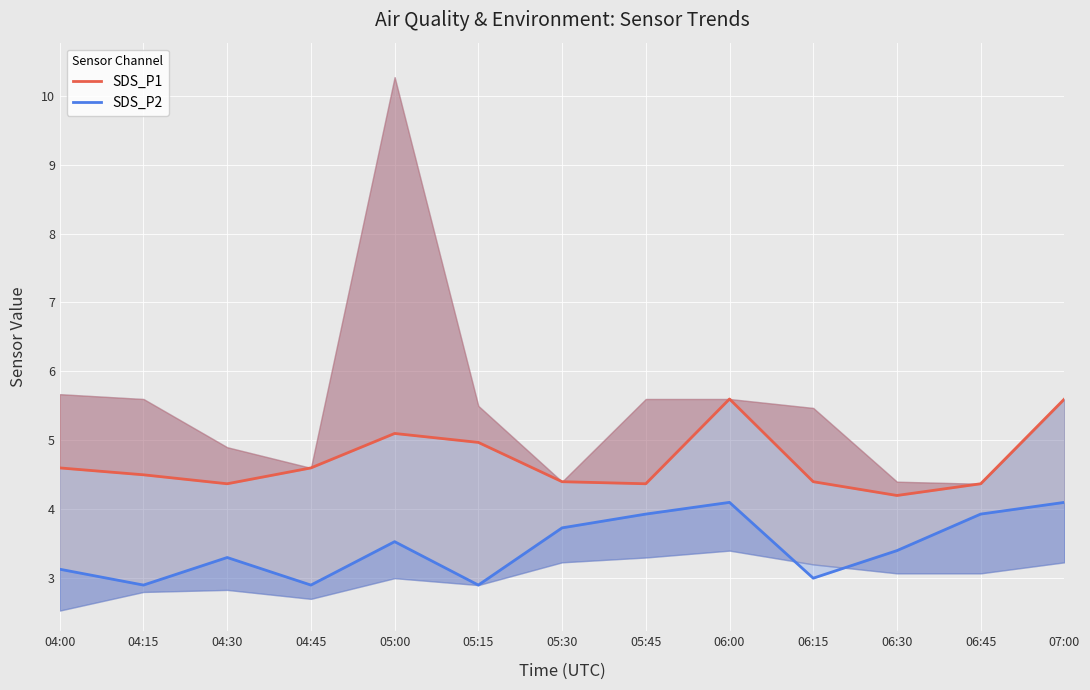

True or false: SDS_P1 has more than 2 points higher than both neighbors.

False